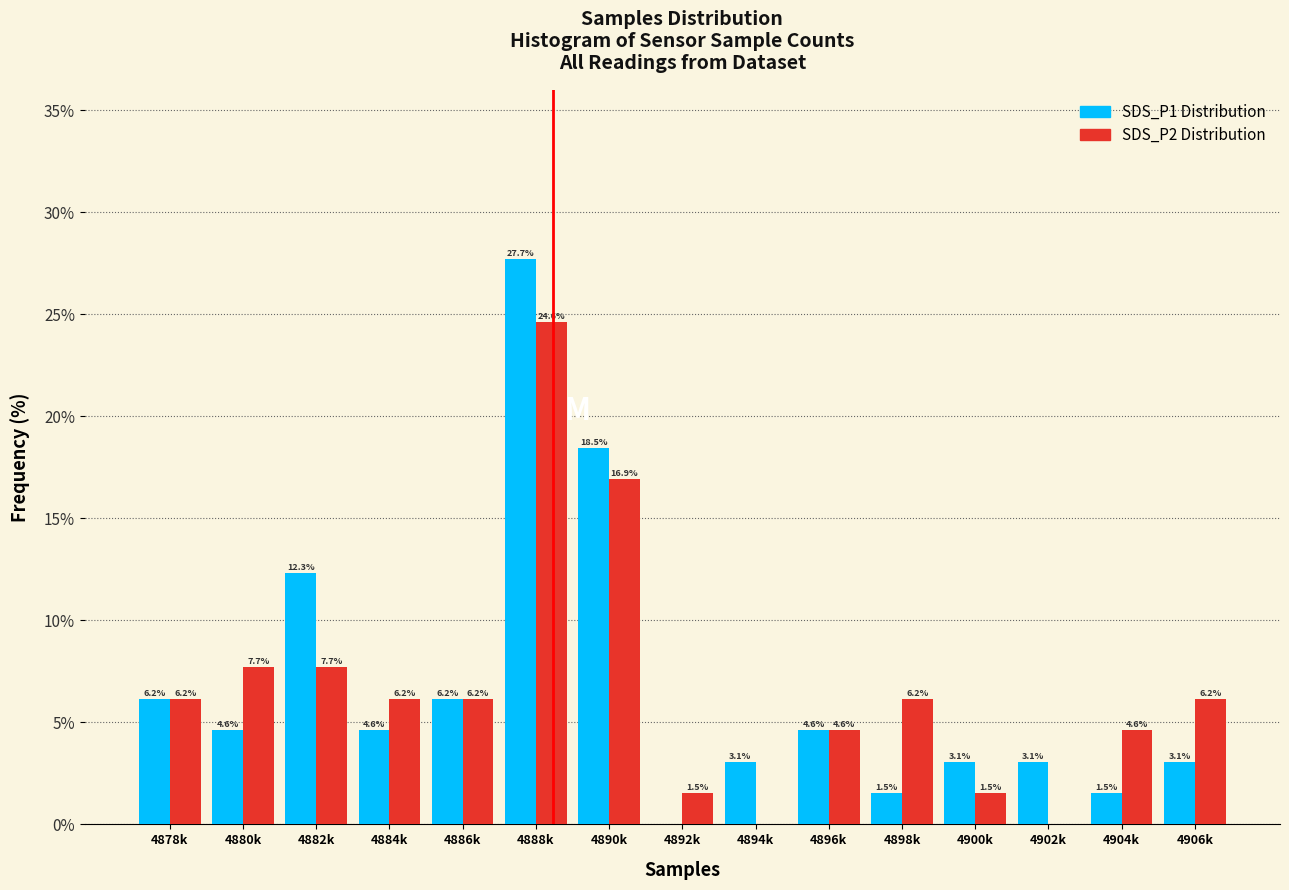

Reading right to left, what are all the values shown in this chart?

SDS_P1 Distribution: 4906k=3.1	4904k=1.5	4902k=3.1	4900k=3.1	4898k=1.5	4896k=4.6	4894k=3.1	4892k=0.0	4890k=18.5	4888k=27.7	4886k=6.2	4884k=4.6	4882k=12.3	4880k=4.6	4878k=6.2
SDS_P2 Distribution: 4906k=6.2	4904k=4.6	4902k=0.0	4900k=1.5	4898k=6.2	4896k=4.6	4894k=0.0	4892k=1.5	4890k=16.9	4888k=24.6	4886k=6.2	4884k=6.2	4882k=7.7	4880k=7.7	4878k=6.2